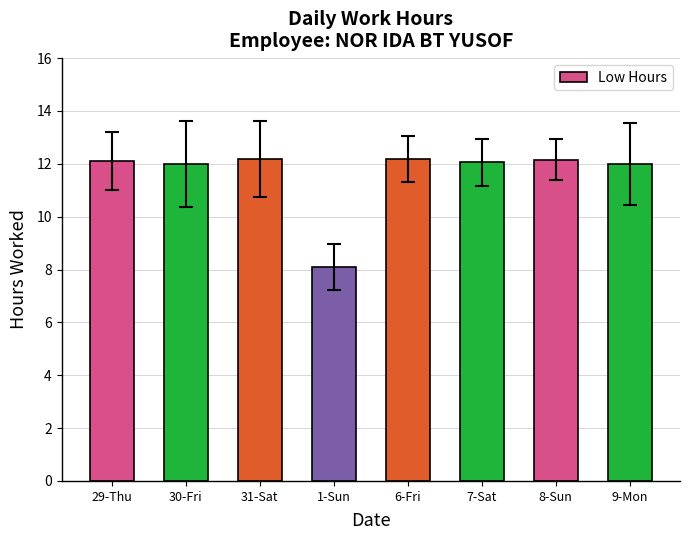

What is the ratio of the value at 7-Sat to the value at 30-Fri?

1.0